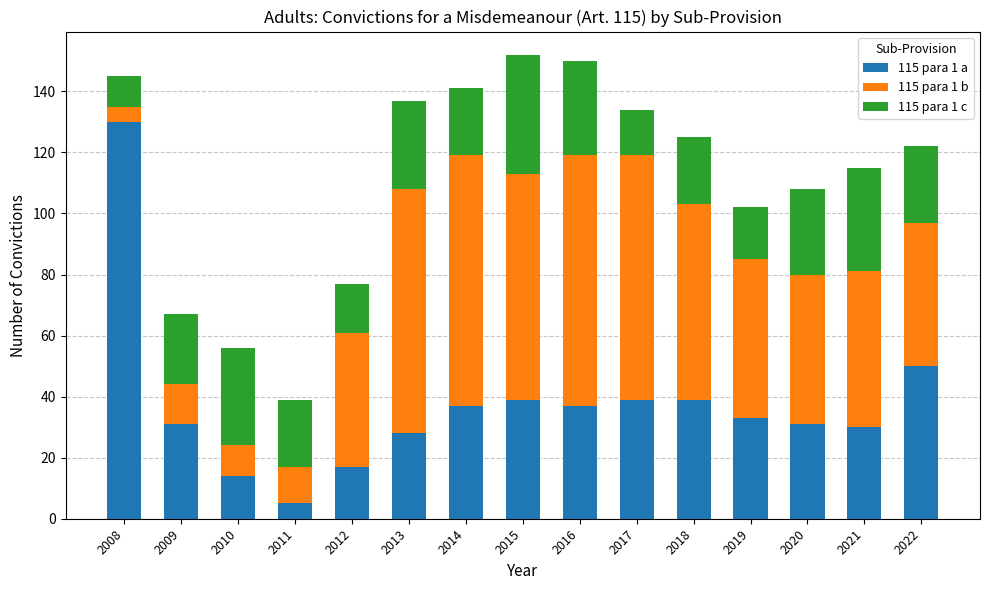

What are all the series names shown in the legend?

115 para 1 a, 115 para 1 b, 115 para 1 c